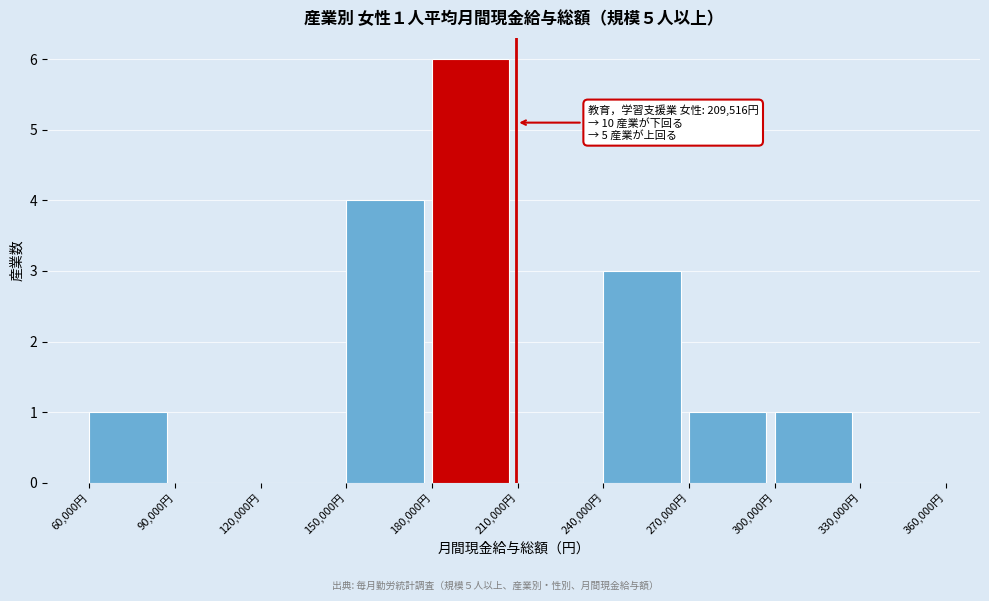

Which range on the x-axis has the tallest bar?

180000 to 210000